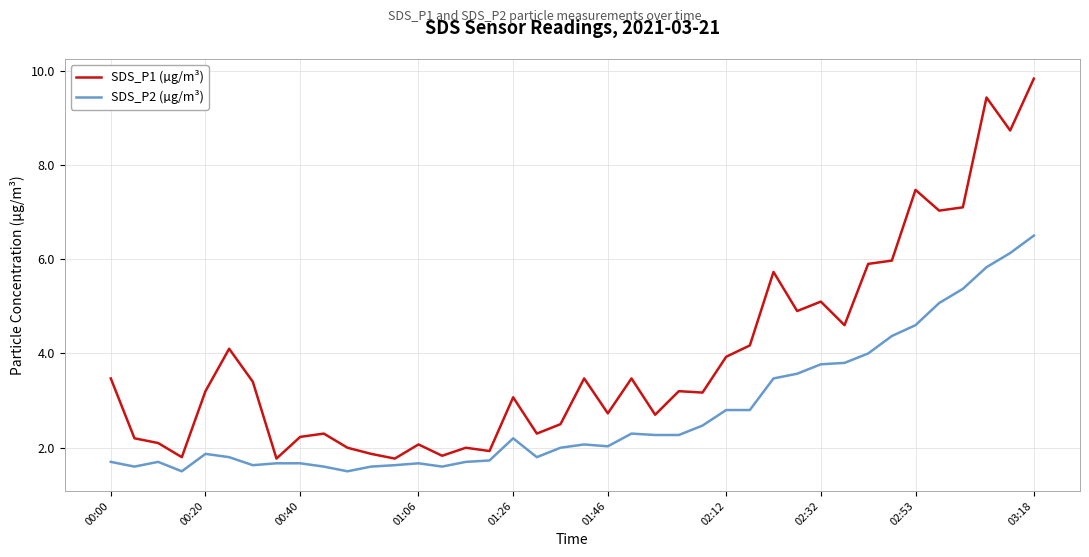

Which series has the widest spread of values?

SDS_P1 (µg/m³)